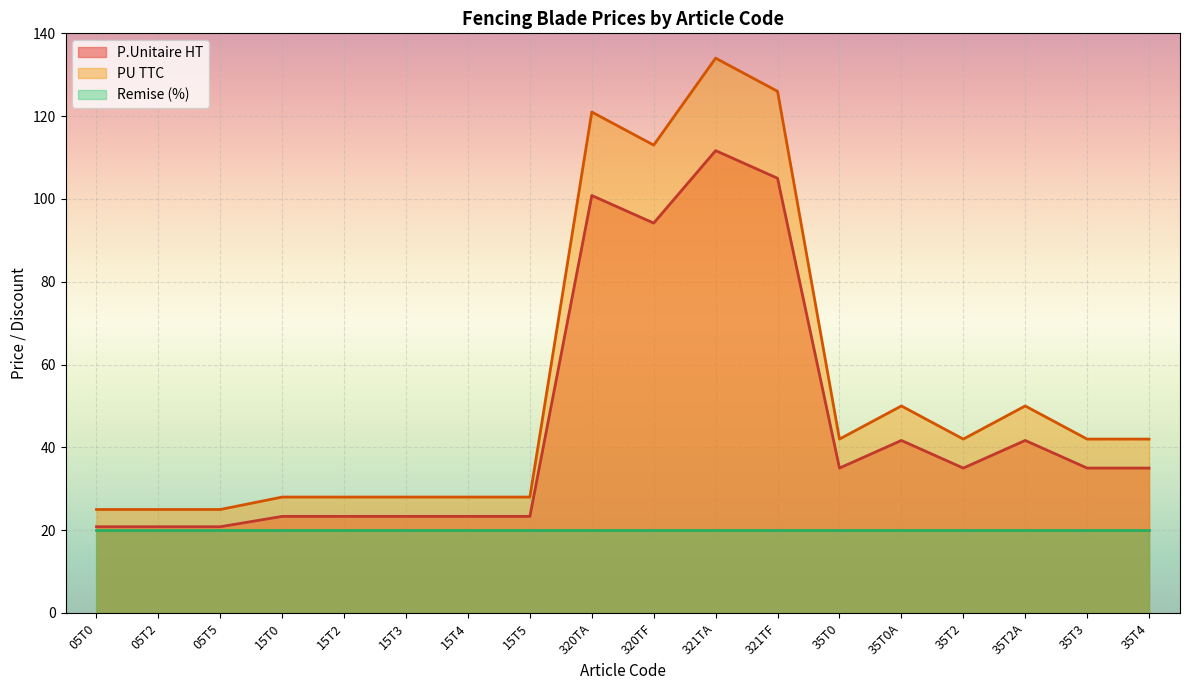

What are all the series names shown in the legend?

P.Unitaire HT, PU TTC, Remise (%)